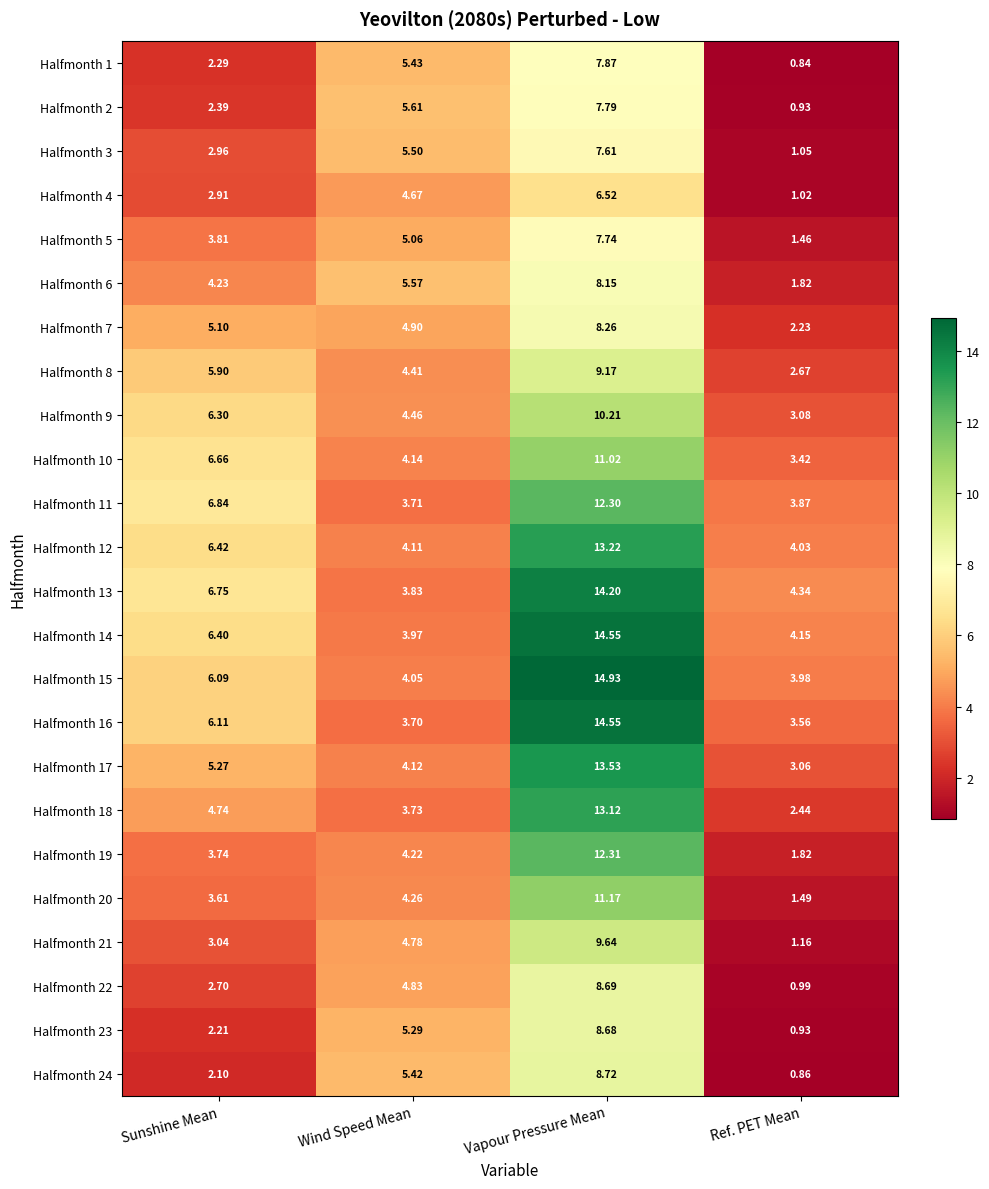

Between Wind Speed Mean and Ref. PET Mean, which series saw the biggest shift?

Halfmonth 2